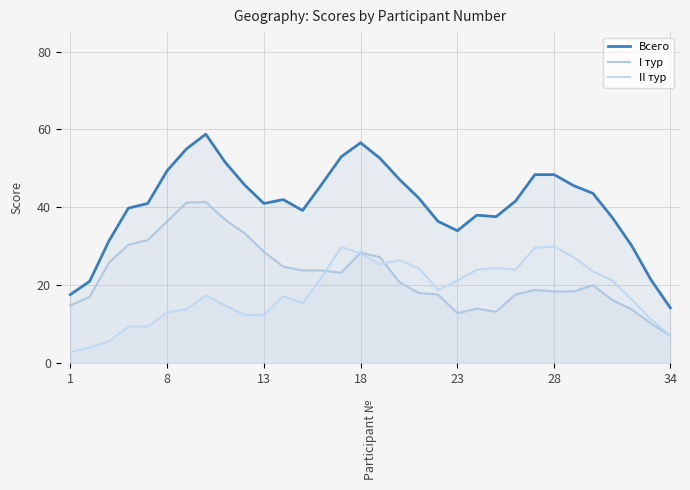

How many lines are shown in the chart?

3